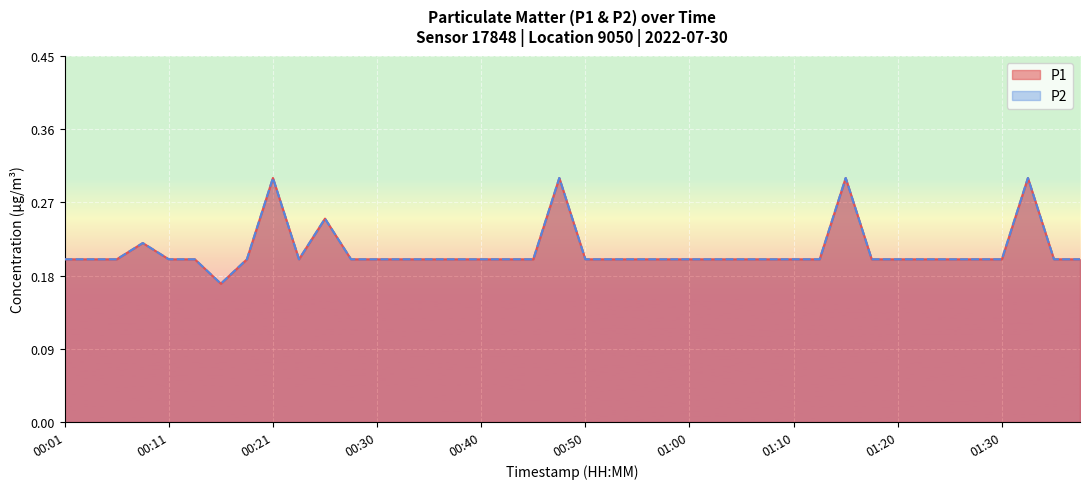

List the labels in order of P1 value, smallest first.

00:16, 00:01, 00:03, 00:06, 00:11, 00:13, 00:18, 00:23, 00:28, 00:30, 00:33, 00:35, 00:38, 00:40, 00:43, 00:45, 00:50, 00:53, 00:55, 00:58, 01:00, 01:02, 01:05, 01:07, 01:10, 01:12, 01:17, 01:20, 01:22, 01:25, 01:28, 01:30, 01:35, 01:38, 00:08, 00:26, 00:21, 00:48, 01:15, 01:33